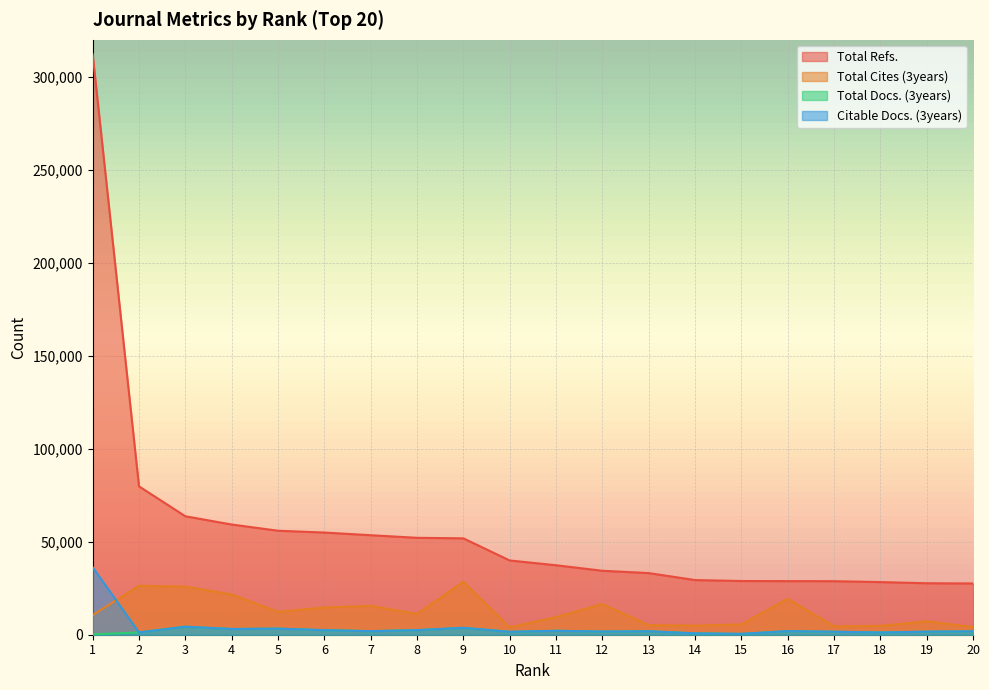

The Total Docs. (3years) series shows 1664 at 8. True or false?

False